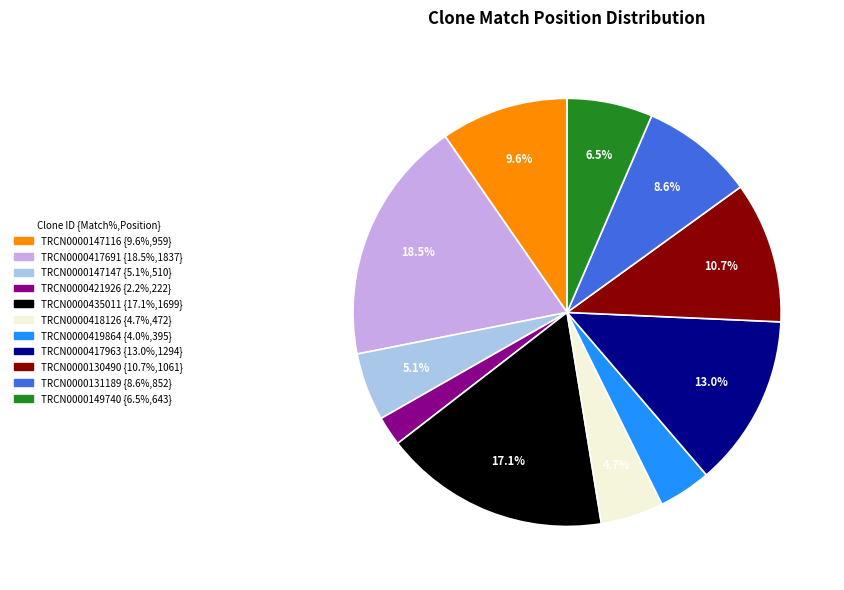

Count the number of slices in the pie.

11